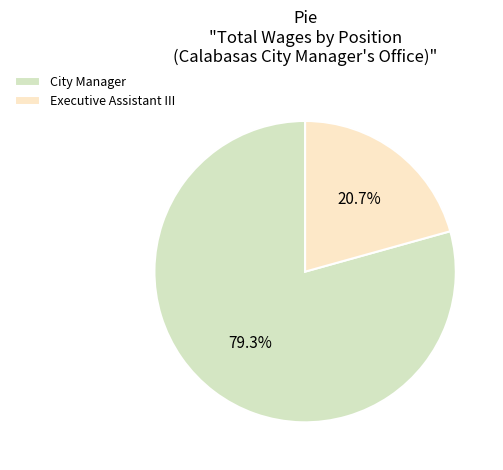

To the nearest percent, what is the average slice percentage?

50%